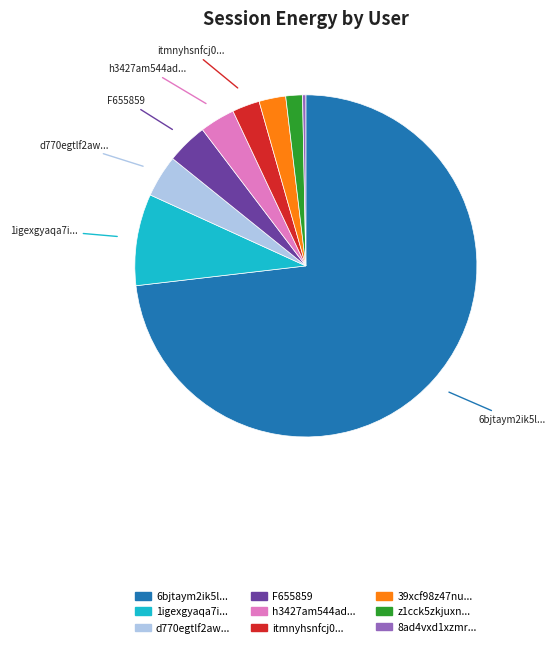

Is there any slice that represents more than half of the pie?

Yes